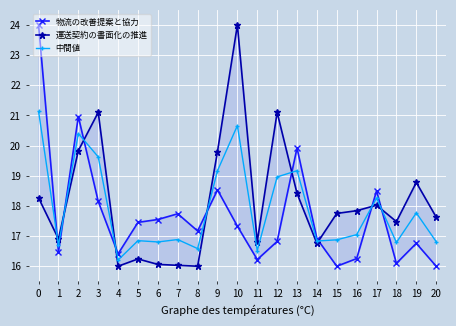

True or false: 中間値 has a value of 19.2 at 9.

True